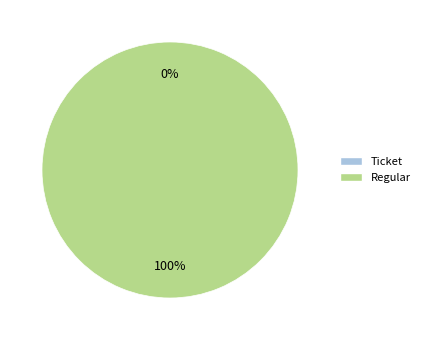

How many segments does this pie chart have?

2